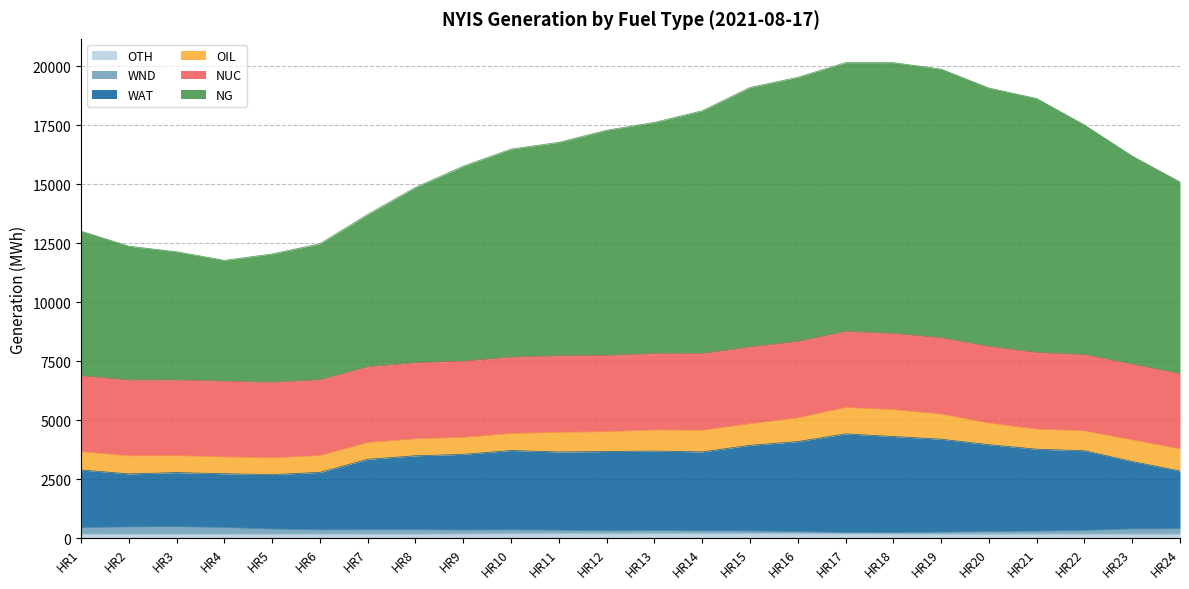

Rank the categories by NG value from lowest to highest.

HR4, HR5, HR3, HR2, HR6, HR1, HR7, HR8, HR24, HR9, HR23, HR10, HR11, HR12, HR22, HR13, HR14, HR21, HR20, HR15, HR16, HR19, HR17, HR18